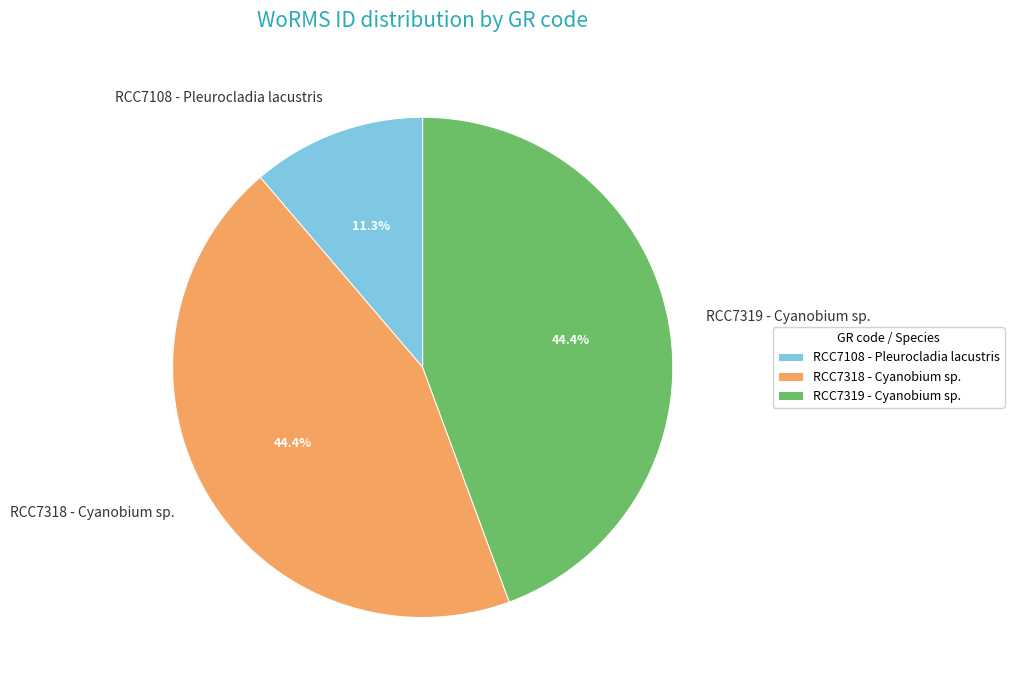

What is the smallest slice in the pie chart?

RCC7108 - Pleurocladia lacustris